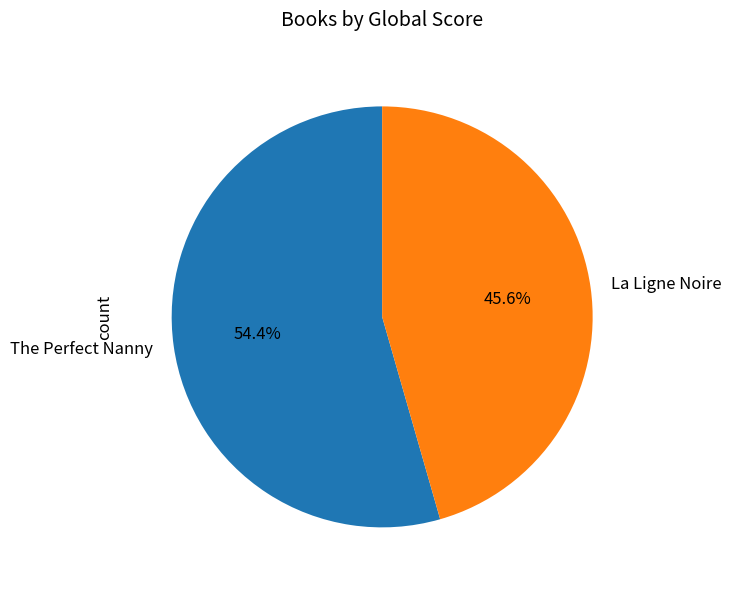

What percentage is the La Ligne Noire slice, to the nearest percent?

46%